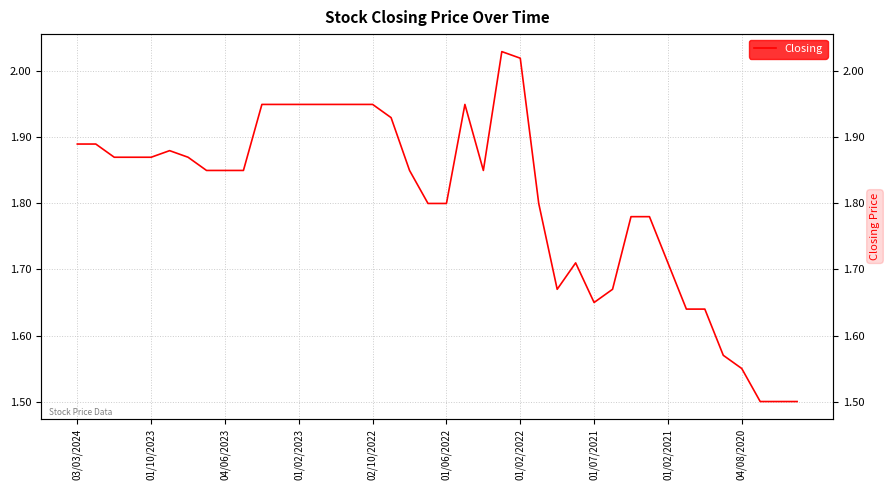

Reading left to right, what are all the values shown in this chart?

1.9	1.9	1.9	1.9	1.9	1.9	1.9	1.9	1.9	1.9	1.9	1.9	1.9	1.9	1.9	1.9	1.9	1.9	1.9	1.8	1.8	1.9	1.9	2.0	2.0	1.8	1.7	1.7	1.6	1.7	1.8	1.8	1.7	1.6	1.6	1.6	1.6	1.5	1.5	1.5